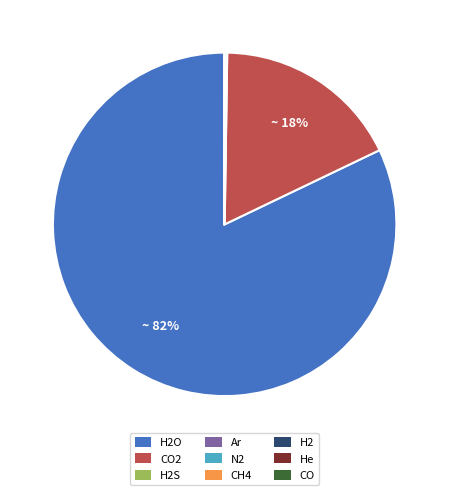

Does any single category account for the majority?

Yes